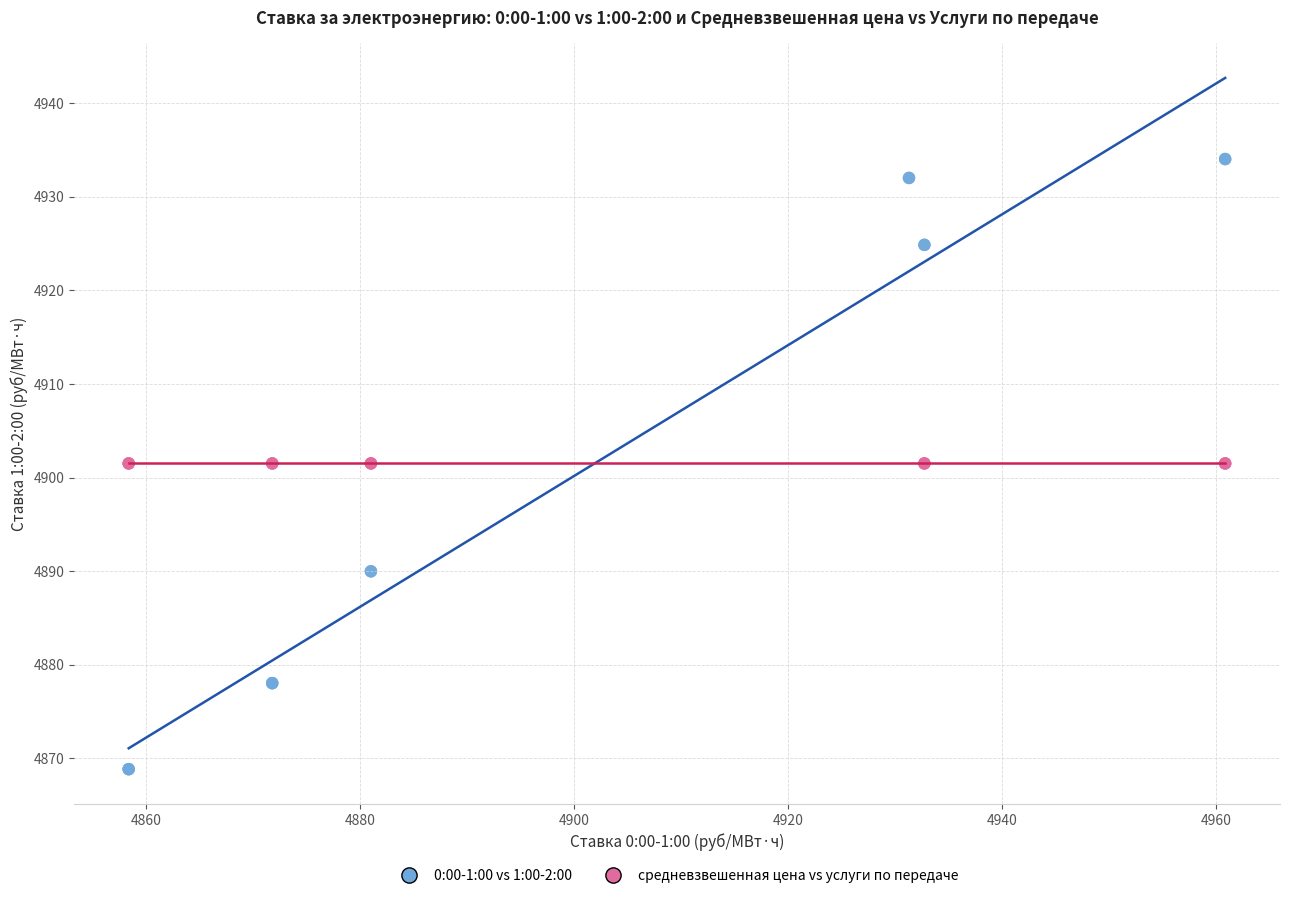

Which series contains the lowest Y value?

0:00-1:00 vs 1:00-2:00